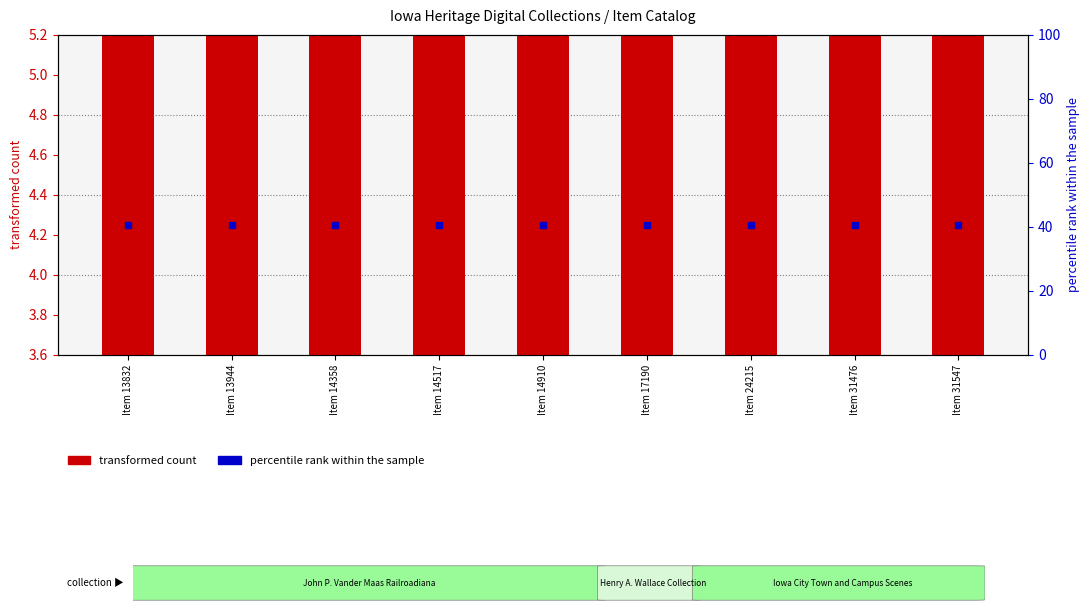

What is the greatest value displayed?

5.2